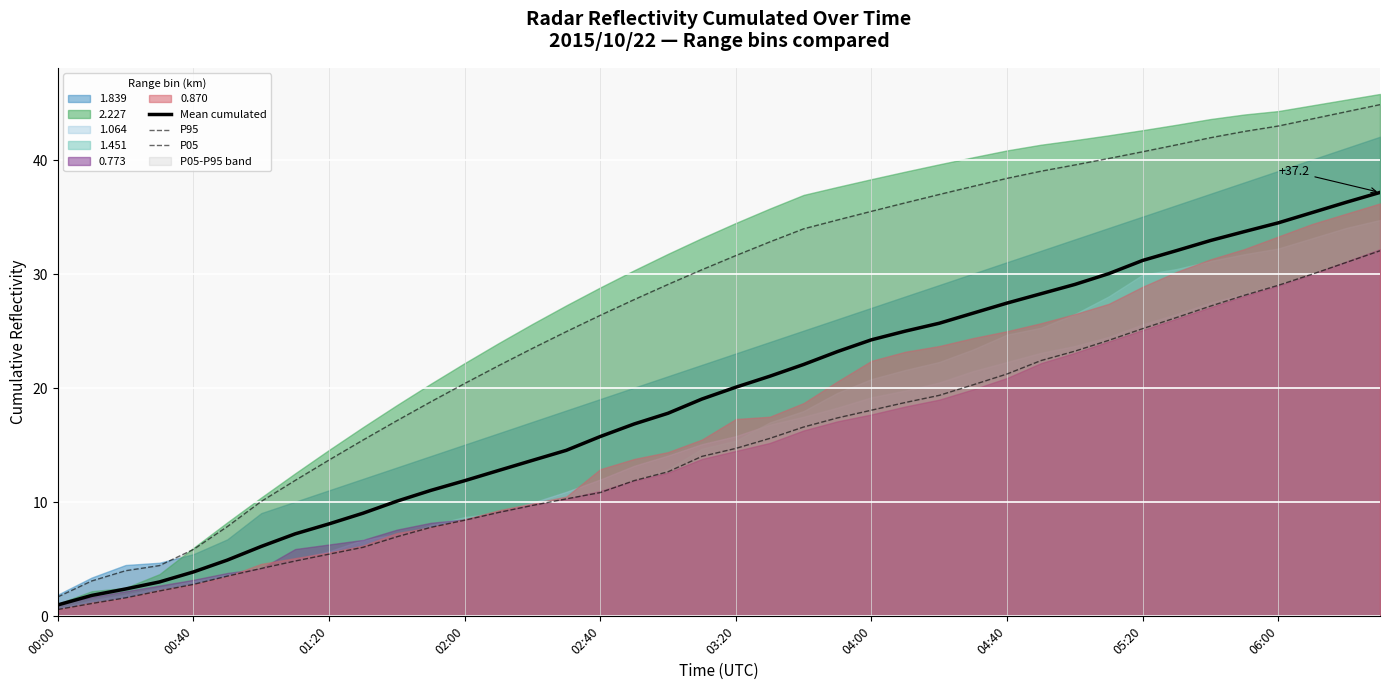

What is the minimum value for P05?

0.6